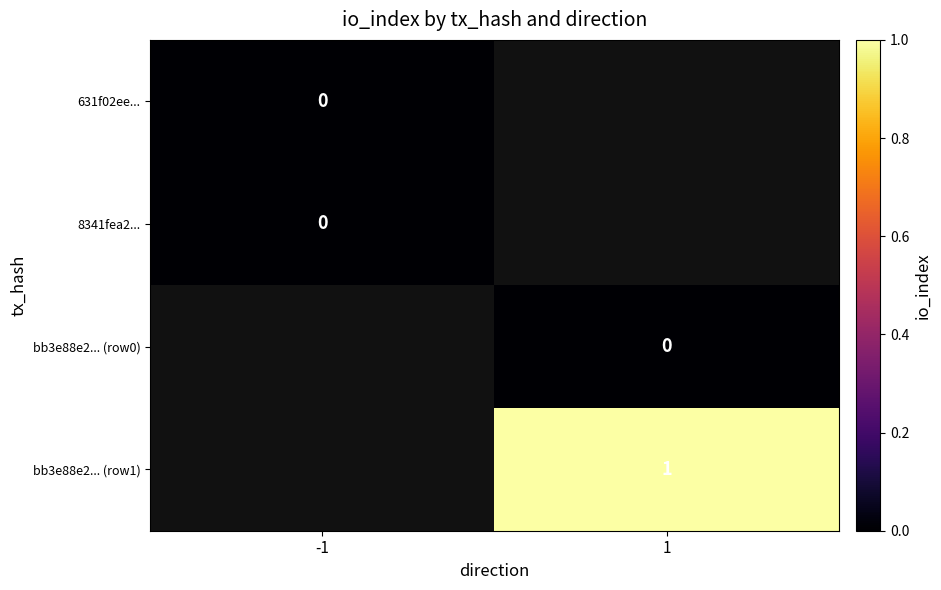

At 1, list the series in order from largest to smallest.

bb3e88e2... (row1), 631f02ee..., 8341fea2..., bb3e88e2... (row0)